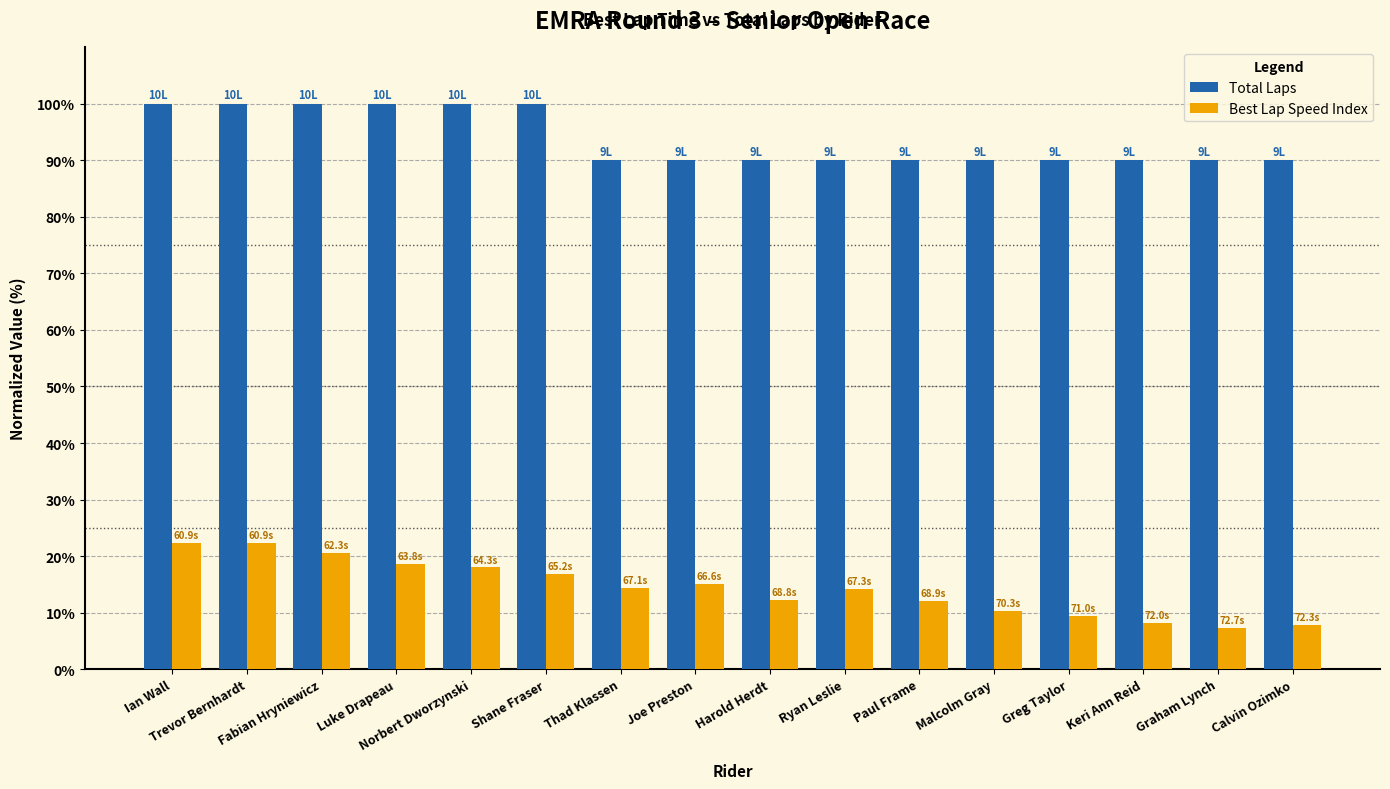

What is the sum of all Best Lap Speed Index values?

229.4